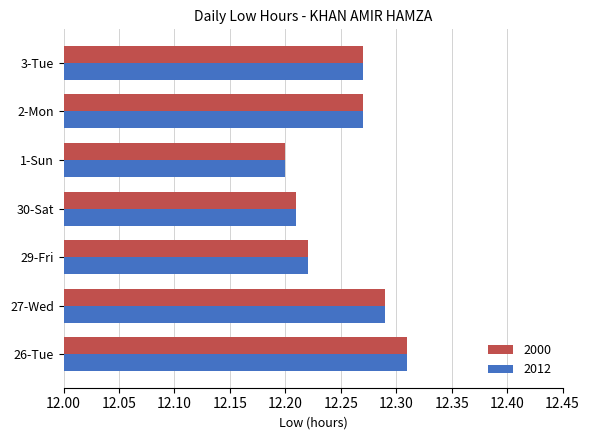

Count the 2000 values in the range 12 to 13.

7